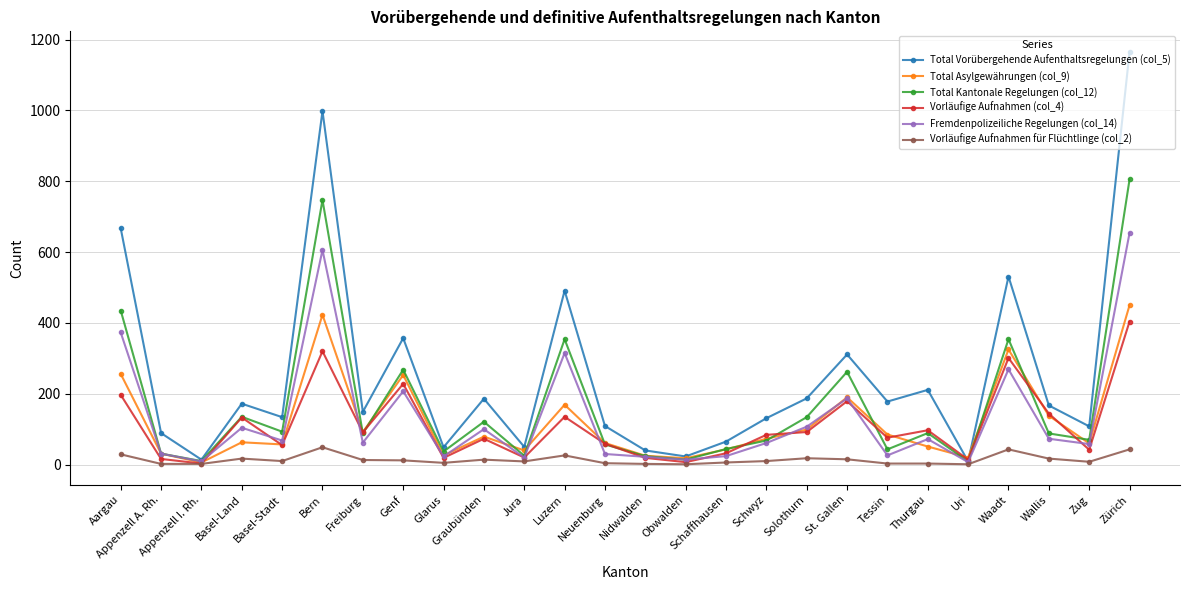

How many intersections are there between Total Vorübergehende Aufenthaltsregelungen (col_5) and Vorläufige Aufnahmen (col_4)?

2